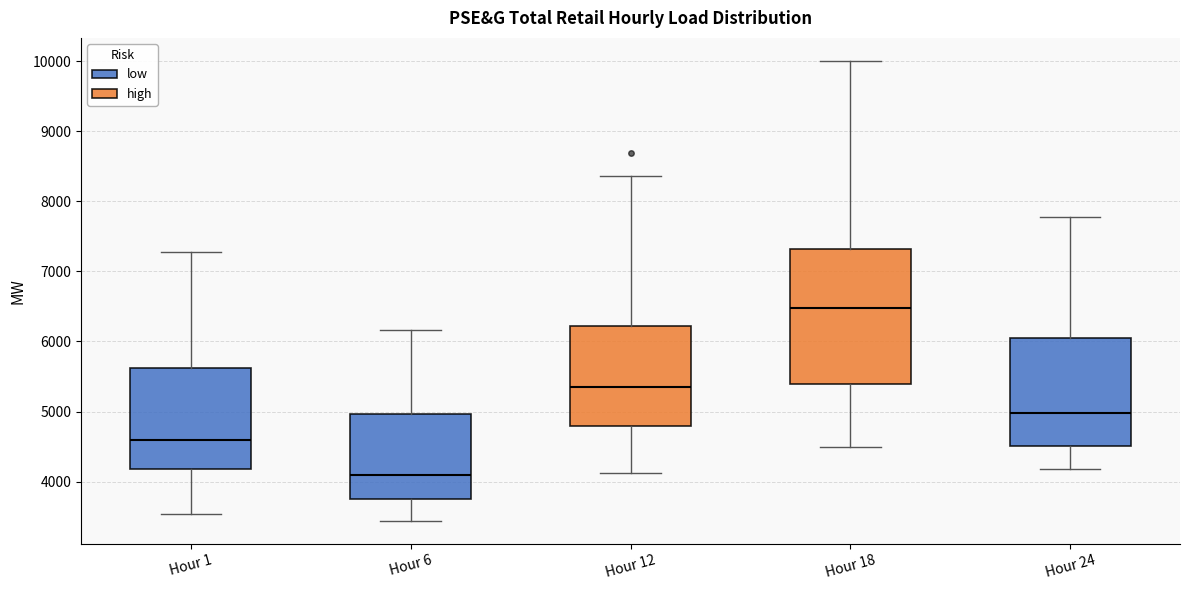

Comparing the boxes themselves (not the whiskers), which one is the tallest?

Hour 18